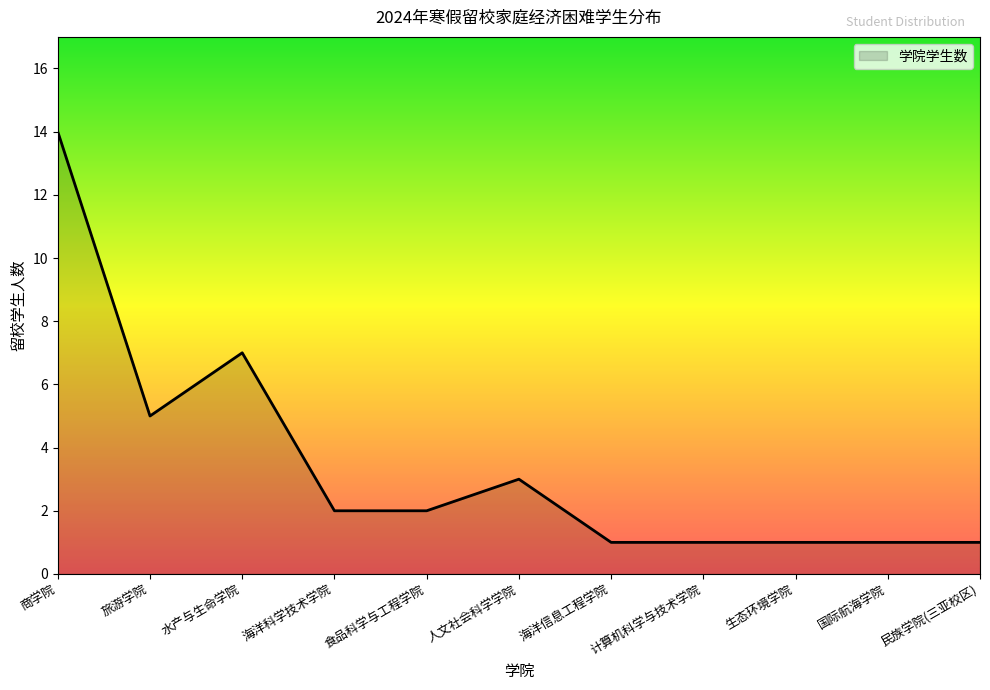

Which label corresponds to the largest value in the chart?

商学院